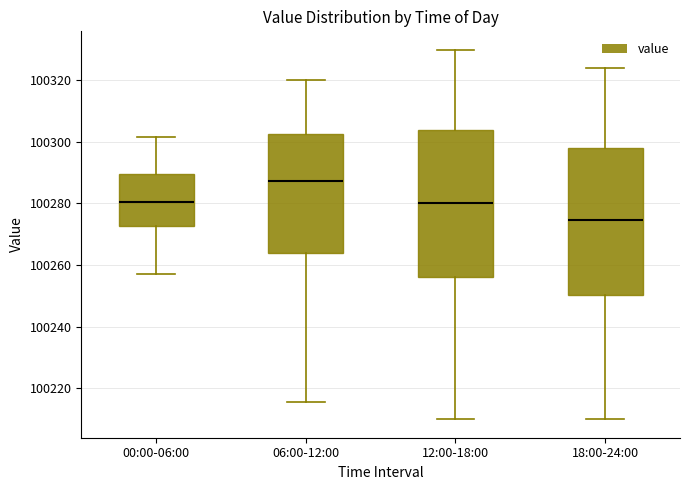

Reading left to right, transcribe this box plot: for each box, give where its median line is, the range the box spans, and where its two whiskers end, as read against the y-axis. The values are not printed on the chart, so give them approximately, as read against the axis.

00:00-06:00: median 100280, box 100272 to 100290, whiskers 100258 to 100302
06:00-12:00: median 100288, box 100264 to 100302, whiskers 100216 to 100320
12:00-18:00: median 100280, box 100256 to 100304, whiskers 100210 to 100330
18:00-24:00: median 100274, box 100250 to 100298, whiskers 100210 to 100324